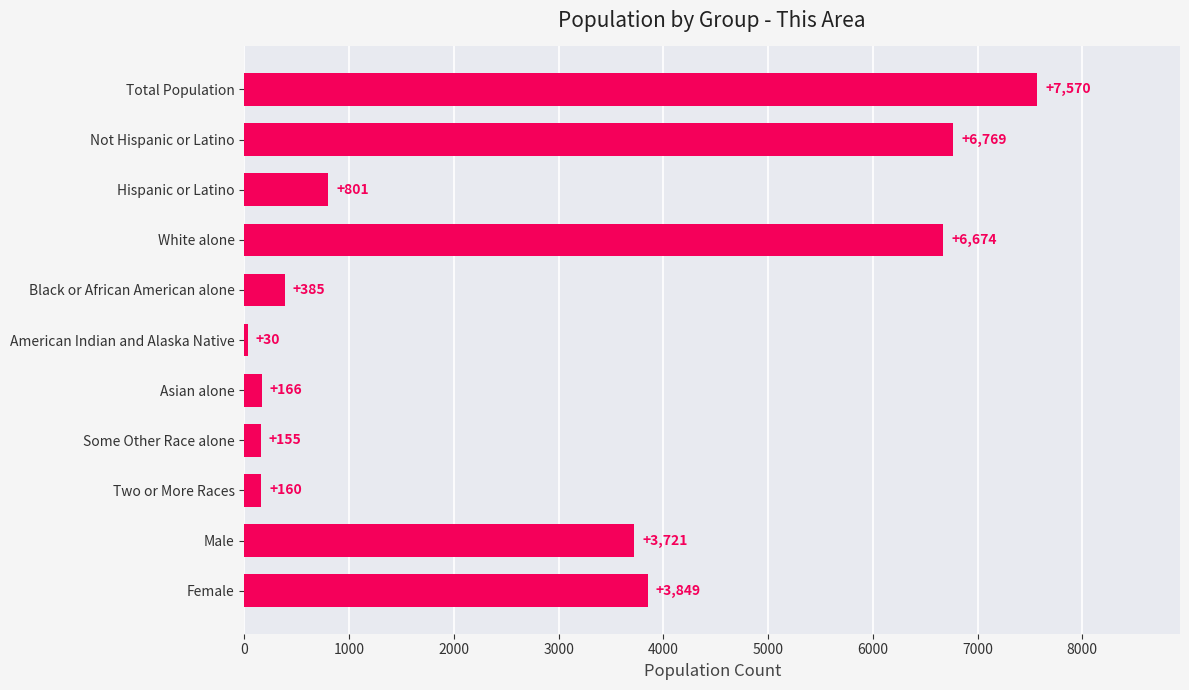

Reading top to bottom, transcribe all the data shown in this chart.

7570	6769	801	6674	385	30	166	155	160	3721	3849